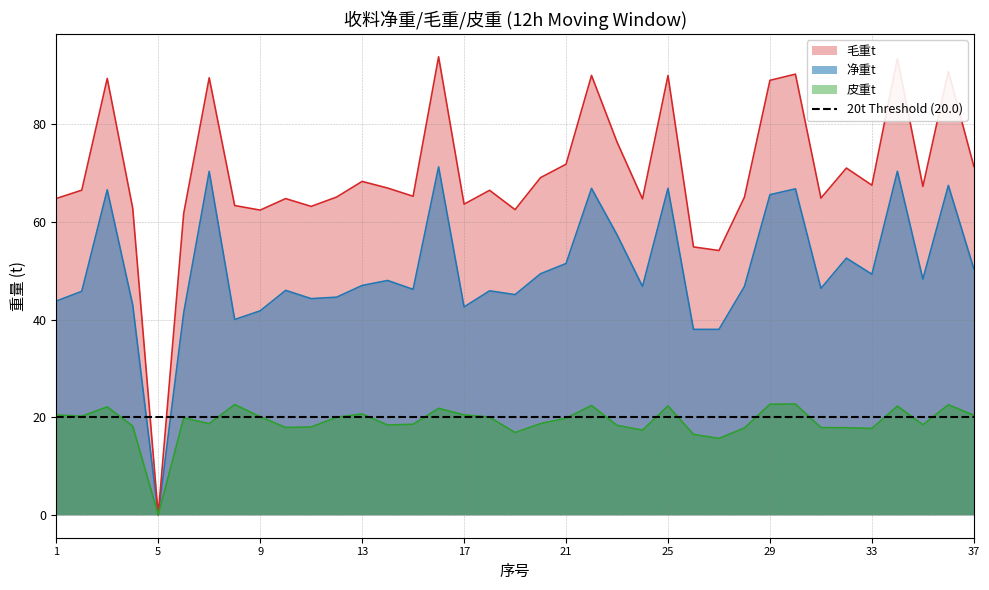

What is the sum of all 毛重t values?

2583.2